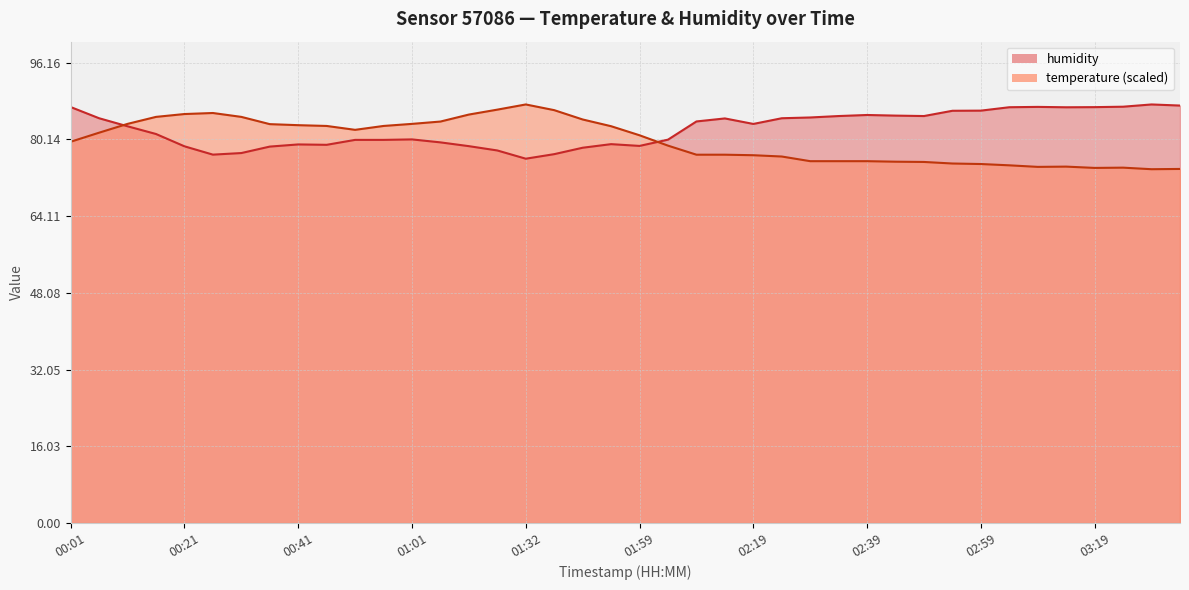

True or false: humidity has more than 2 points higher than both neighbors.

True